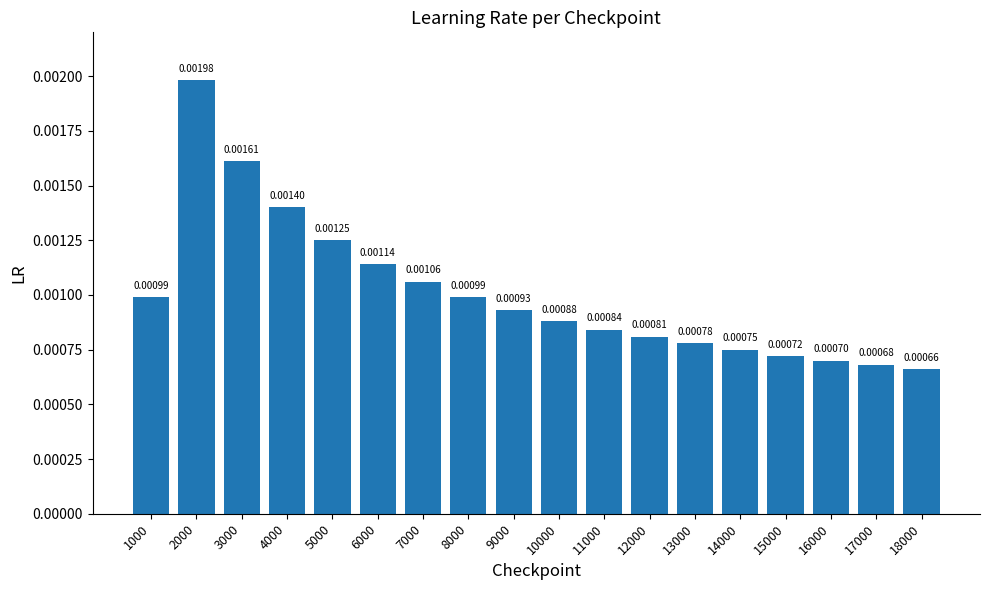

Between 5000 and 14000, which is larger?

5000